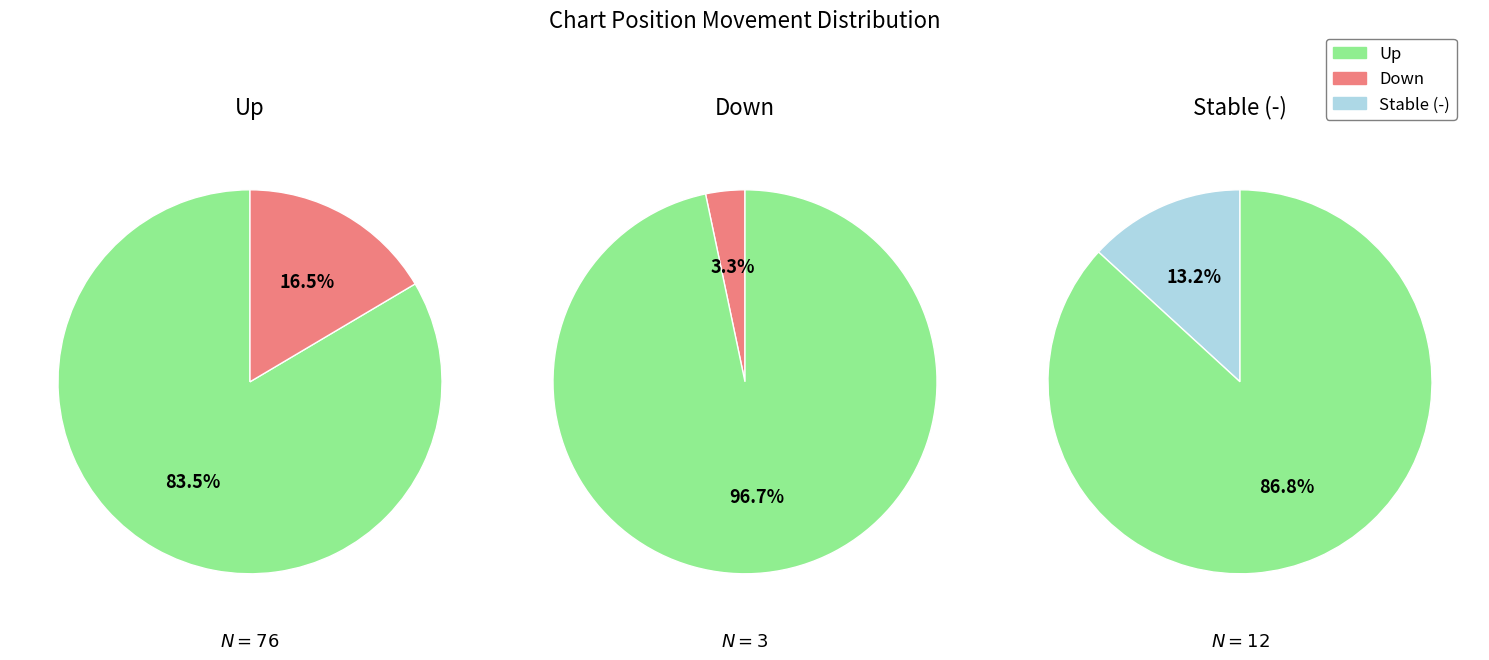

Is there a majority slice in this chart?

Yes